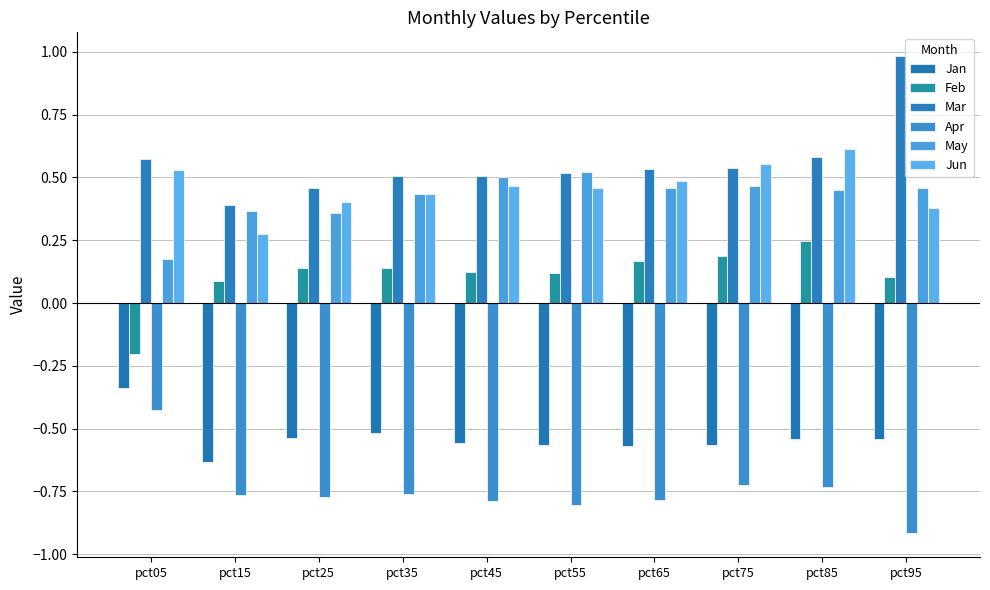

What is the difference between the maximum and minimum values in the Jun series?

0.3